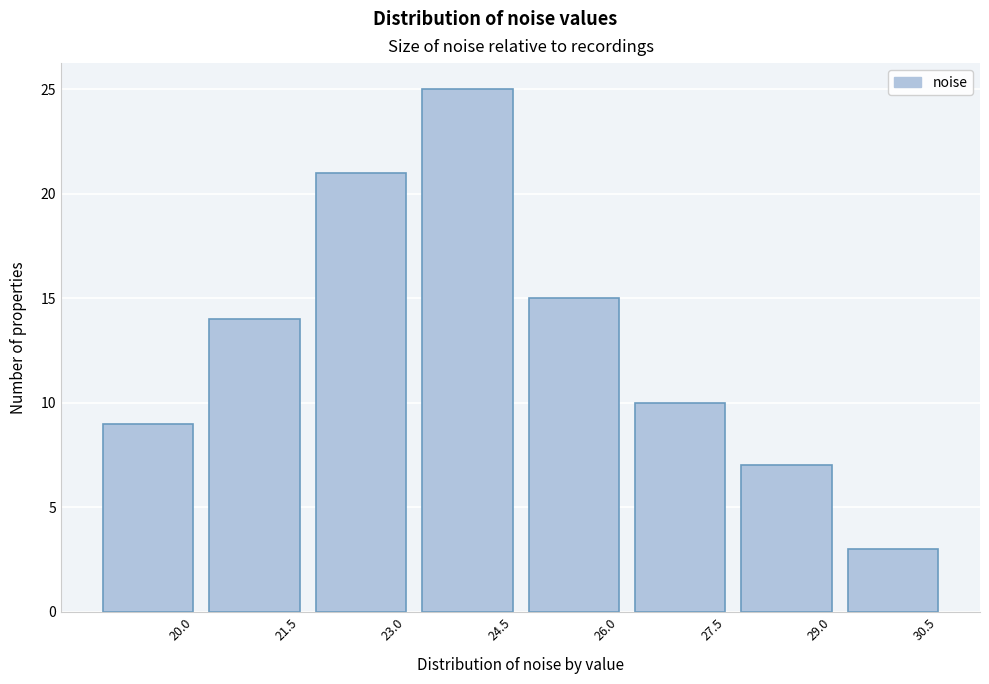

Reading right to left, what are all the values shown in this chart?

3	7	10	15	25	21	14	9